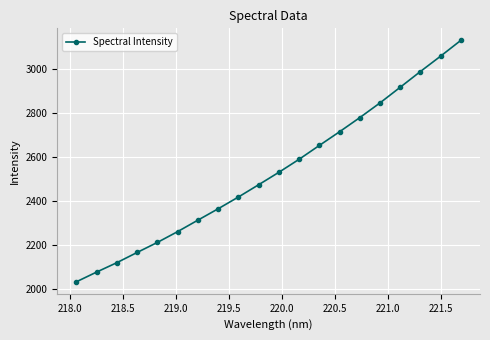

True or false: the data has more than 0 interior local peaks.

False